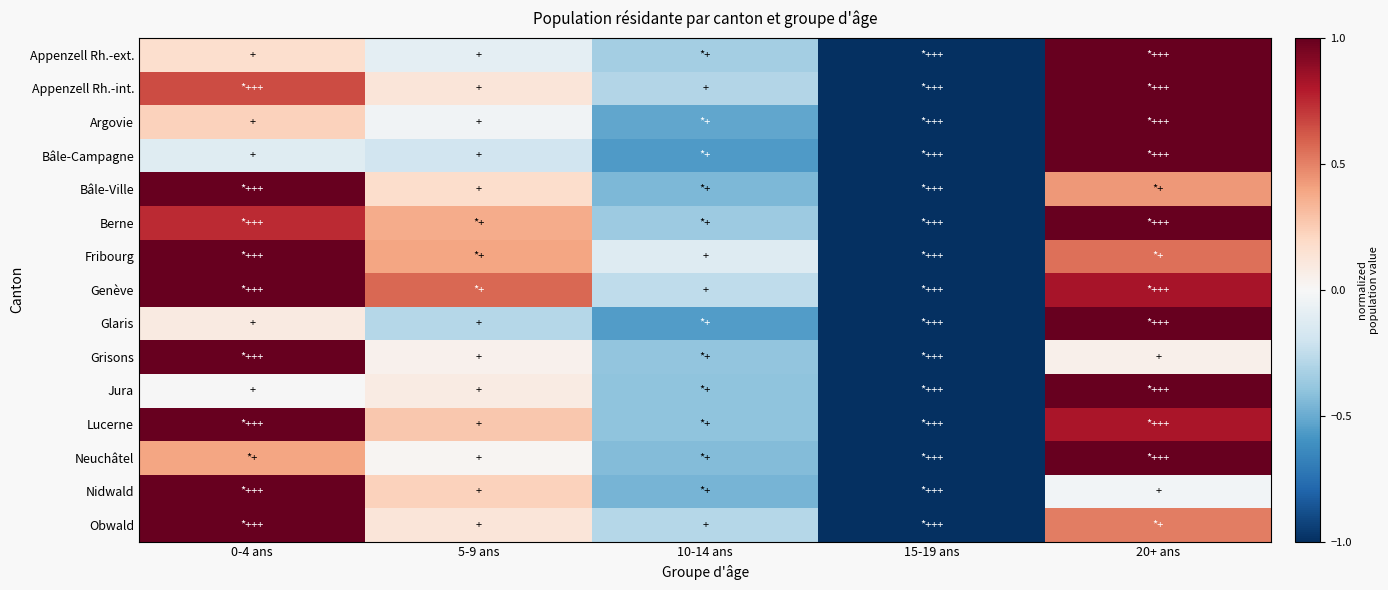

Which series has the largest range (max minus min)?

Appenzell Rh.-ext.